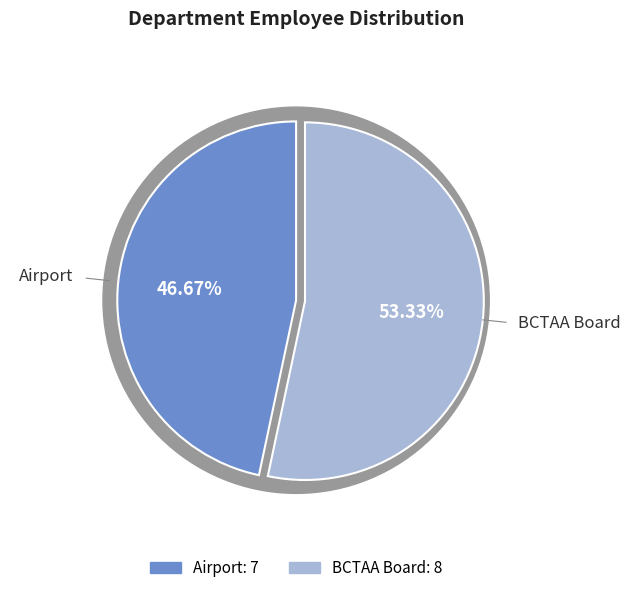

Rank the categories by value from lowest to highest.

Airport, BCTAA Board